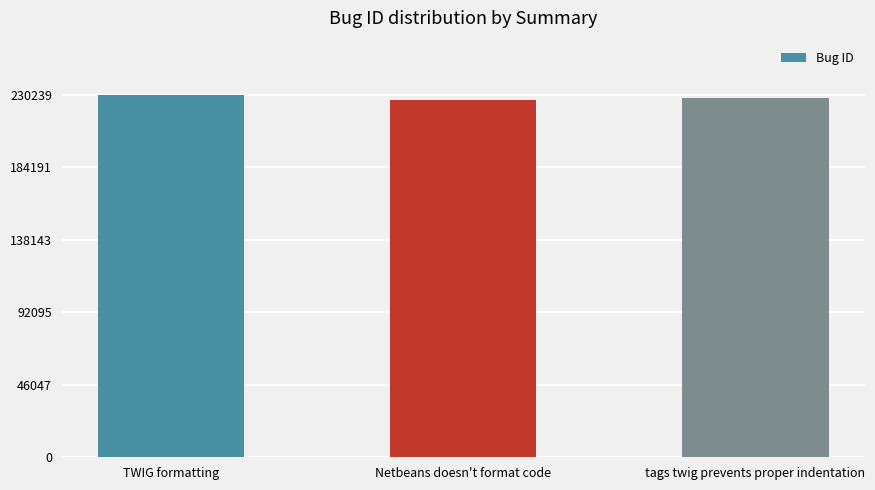

The chart shows a value of 226870 at Netbeans doesn't format code. True or false?

True